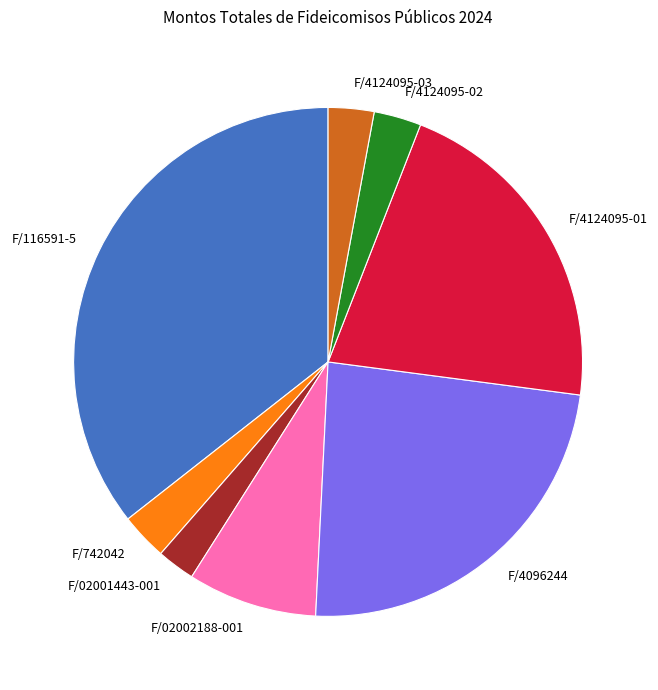

Combined, do F/4124095-02 and F/02001443-001 account for over 50%?

No